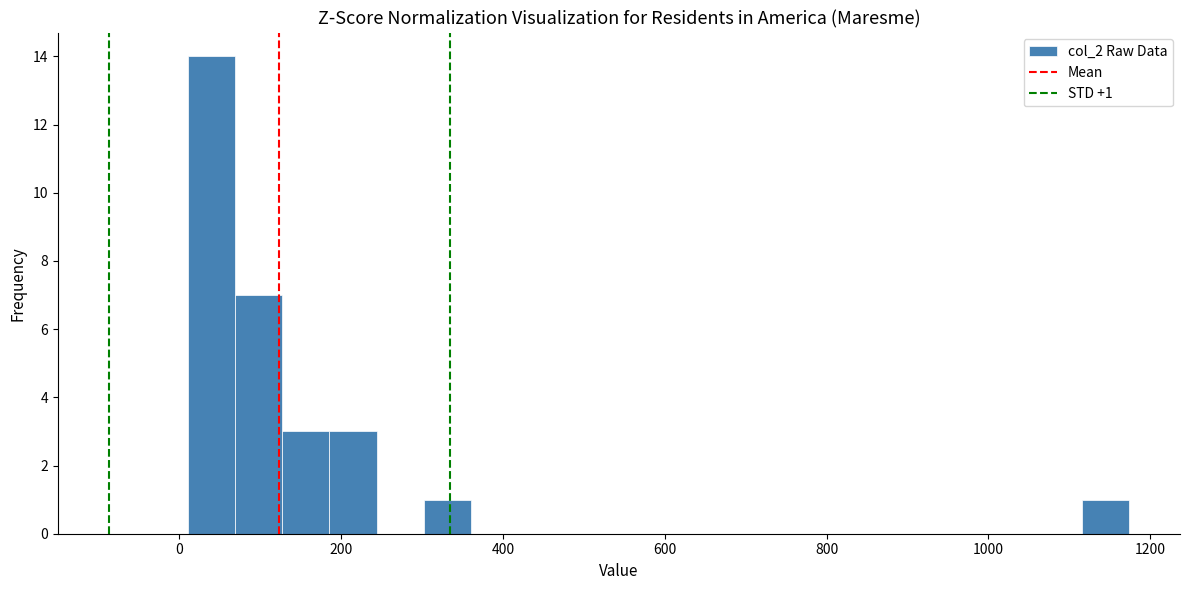

Read against the x-axis, roughly where is the centre of the tallest bar?

40